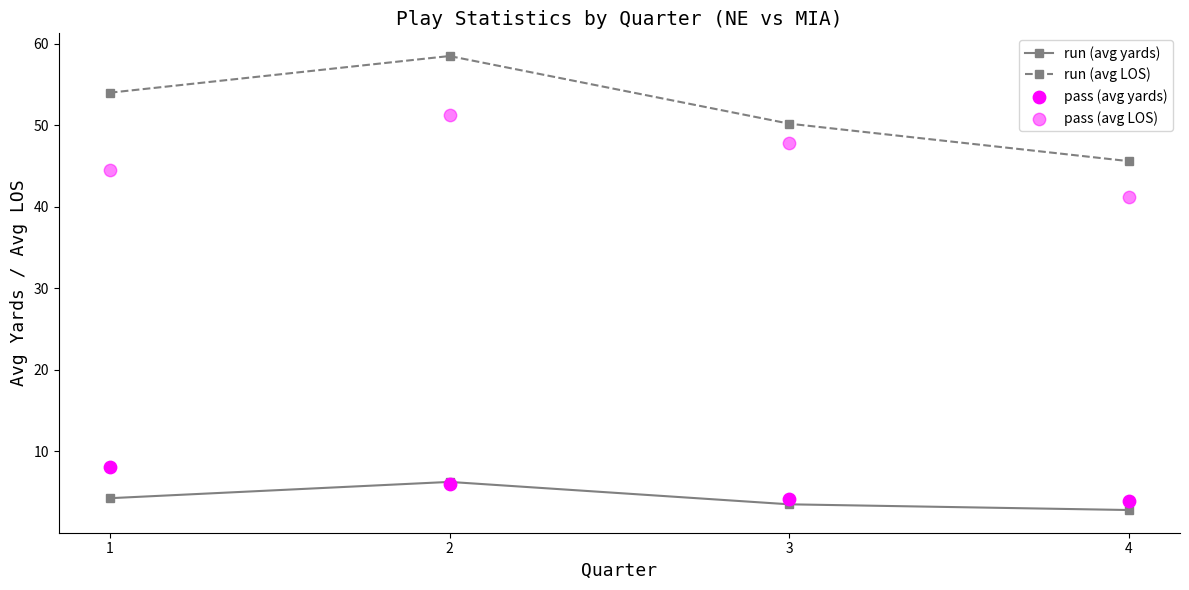

What is the total value across all series at 4?

93.5